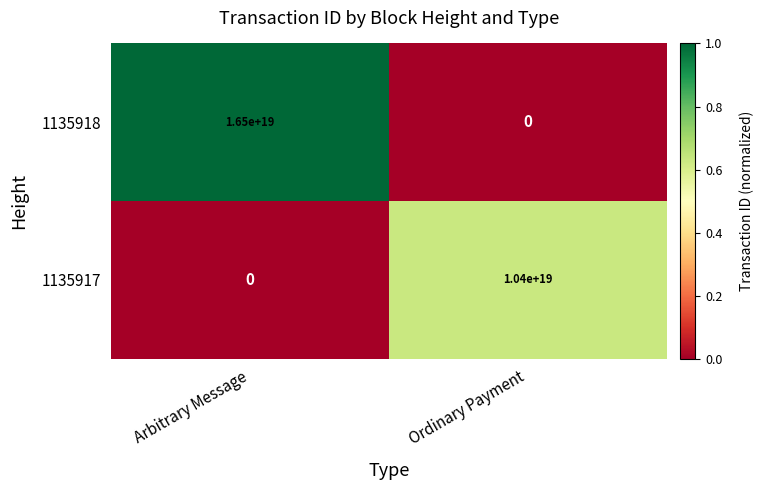

True or false: 1135917 has a value of 10400000000000000000 at Ordinary Payment.

True